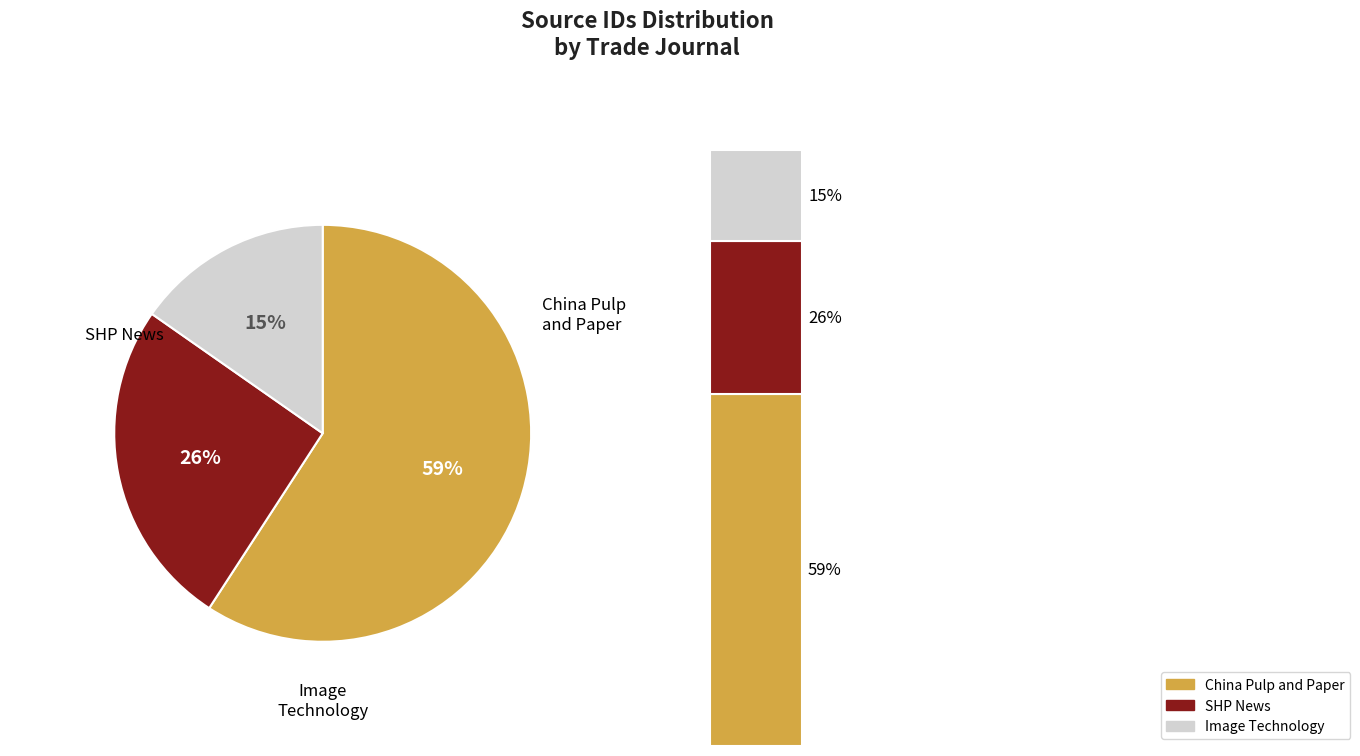

Combined, what portion of the pie is Image Technology (London) and SHP News?

40.8%